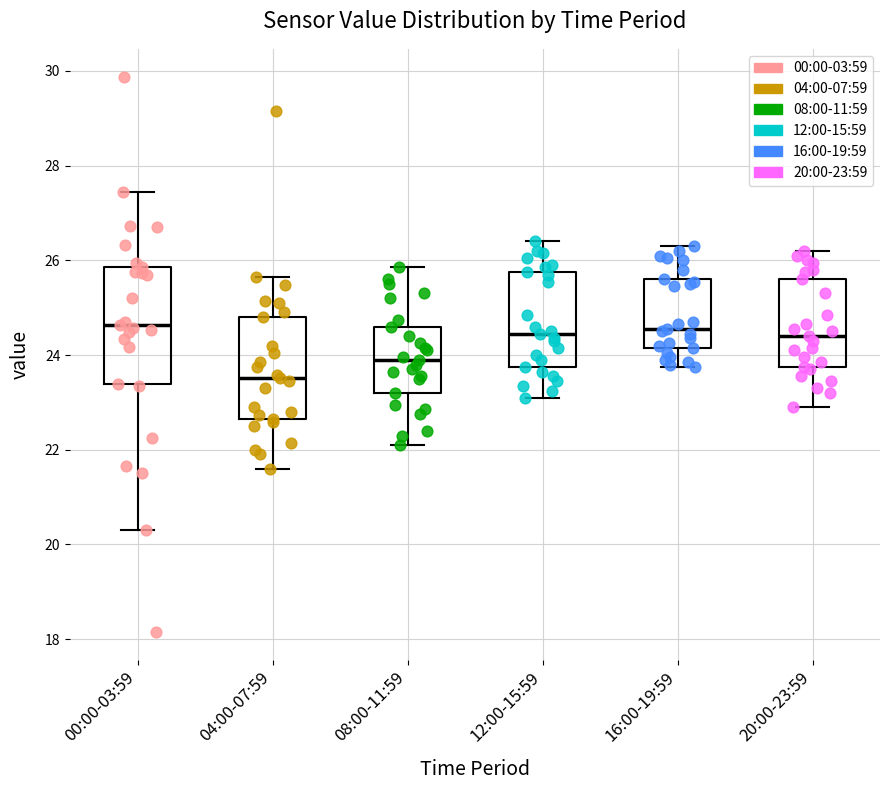

Reading left to right, read every box against the y-axis: the position of its median line, the range the box covers, and the ends of its whiskers. The values are not printed on the chart, so give them approximately, as read against the axis.

00:00-03:59: median 24.6, box 23.4 to 25.8, whiskers 20.4 to 27.4
04:00-07:59: median 23.6, box 22.6 to 24.8, whiskers 21.6 to 25.6
08:00-11:59: median 24.0, box 23.2 to 24.6, whiskers 22.2 to 25.8
12:00-15:59: median 24.4, box 23.8 to 25.8, whiskers 23.2 to 26.4
16:00-19:59: median 24.6, box 24.2 to 25.6, whiskers 23.8 to 26.4
20:00-23:59: median 24.4, box 23.8 to 25.6, whiskers 23.0 to 26.2